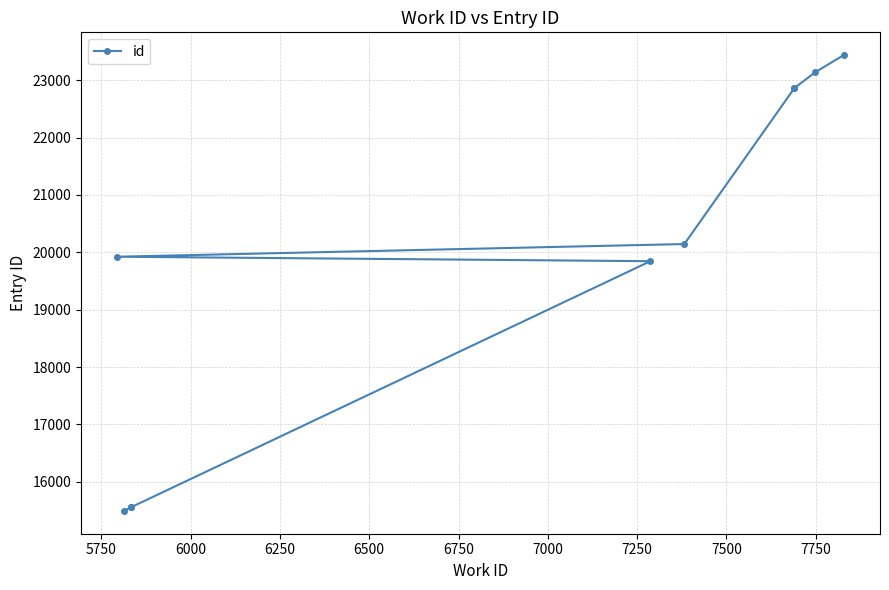

How many lines are shown in the chart?

1